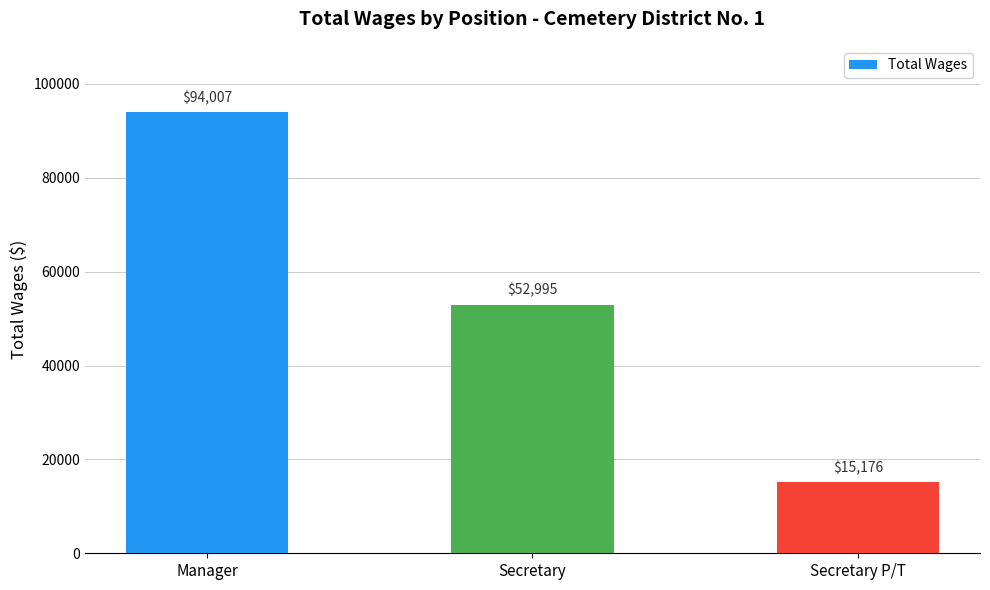

List the labels in order of value, largest first.

Manager, Secretary, Secretary P/T